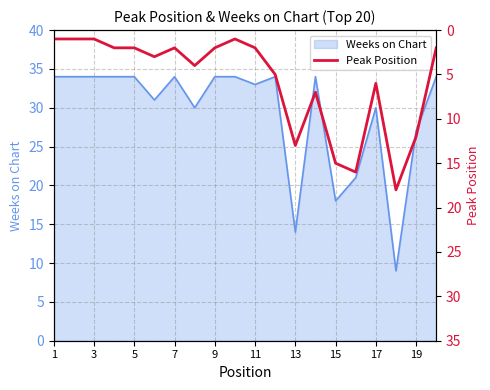

Is it true that Weeks on Chart equals 18 at 15?

True